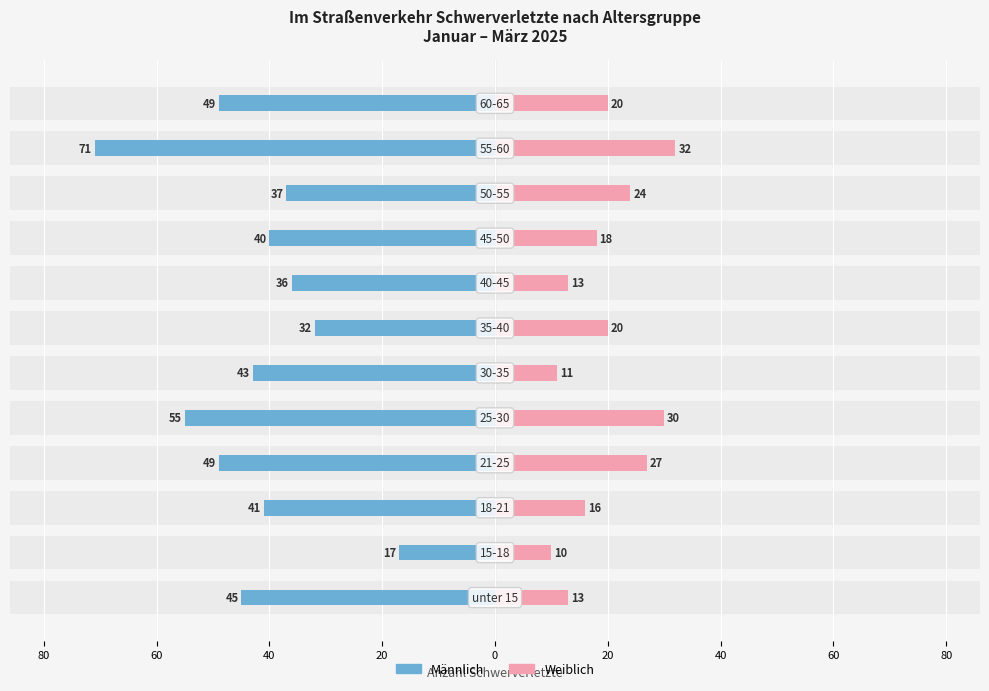

How many values in the Männlich series are below -41?

6